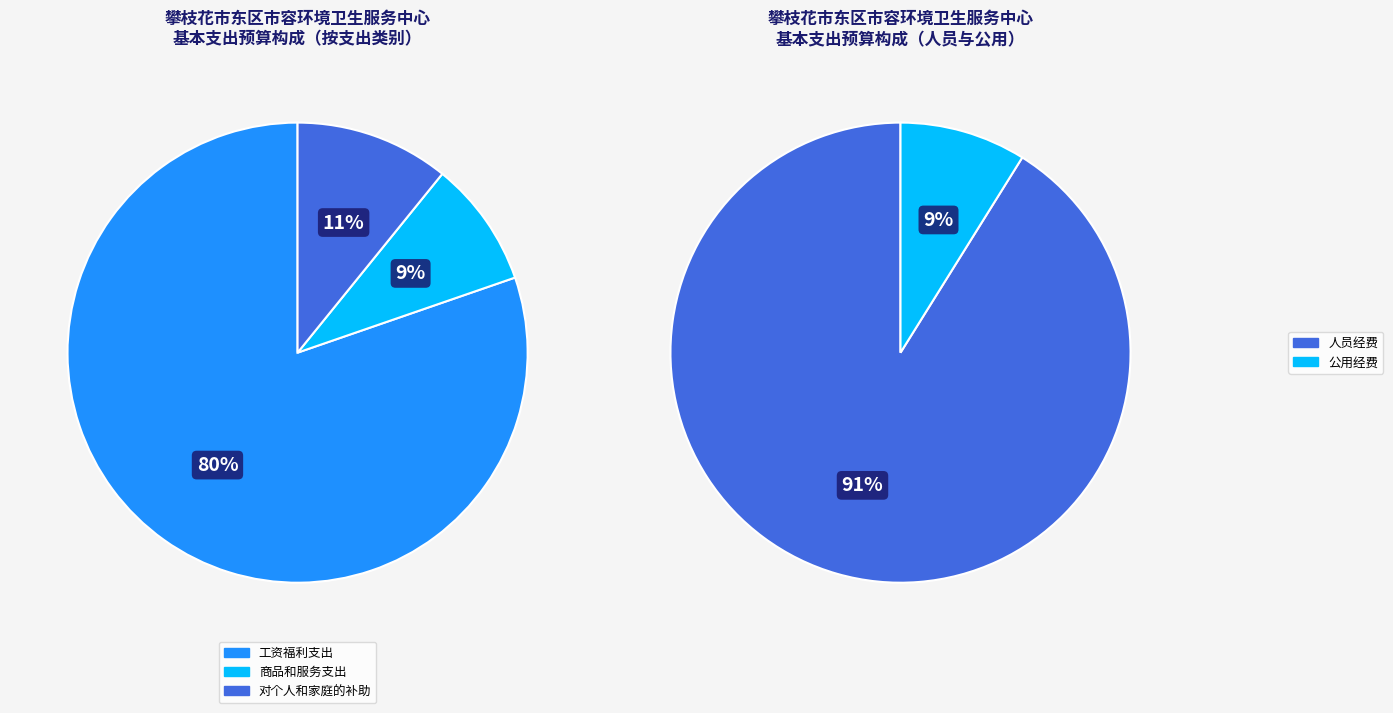

Between 对个人和家庭的补助 and 商品和服务支出, which is larger?

对个人和家庭的补助